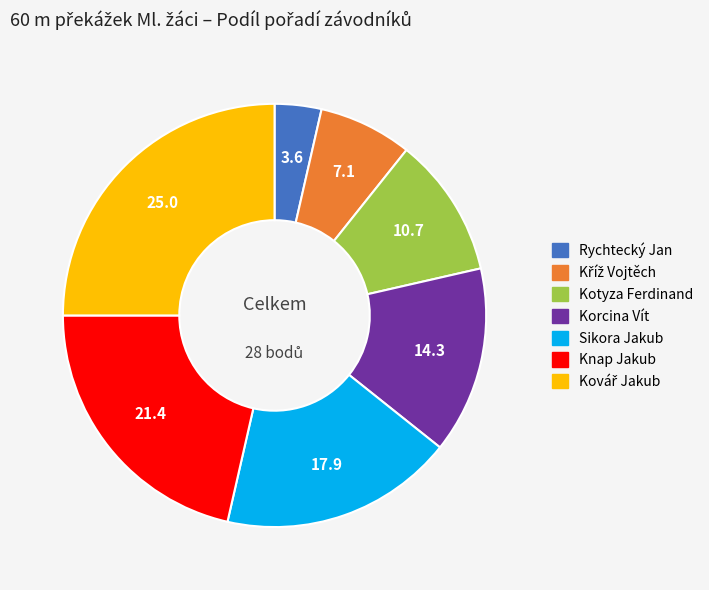

How many slices are in this pie chart?

7